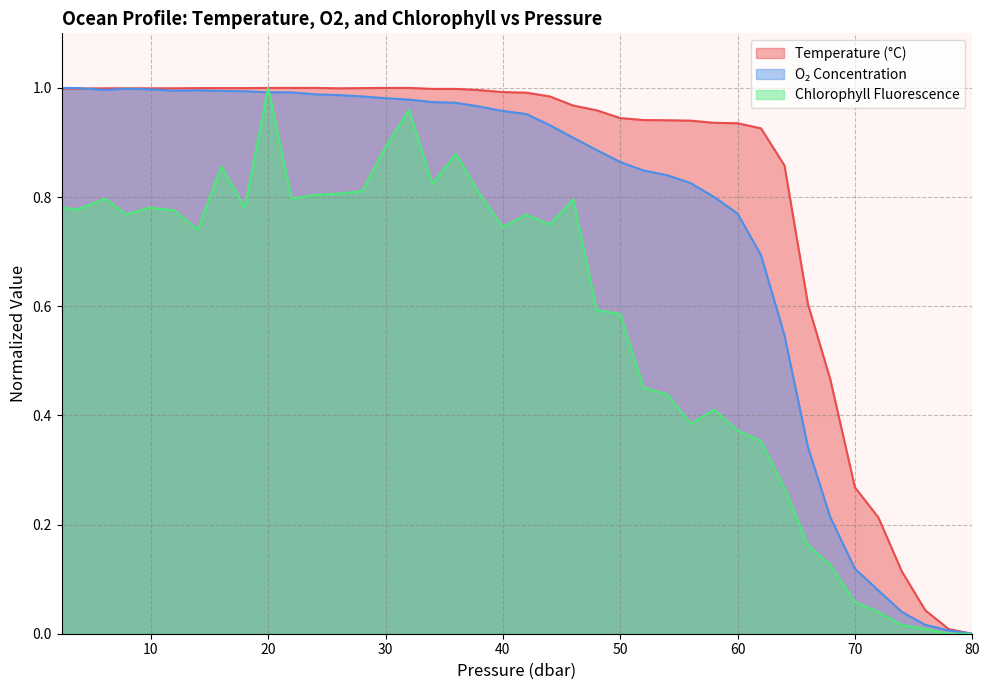

The value of Temperature (°C) at 40 is 1.0. True or false?

True